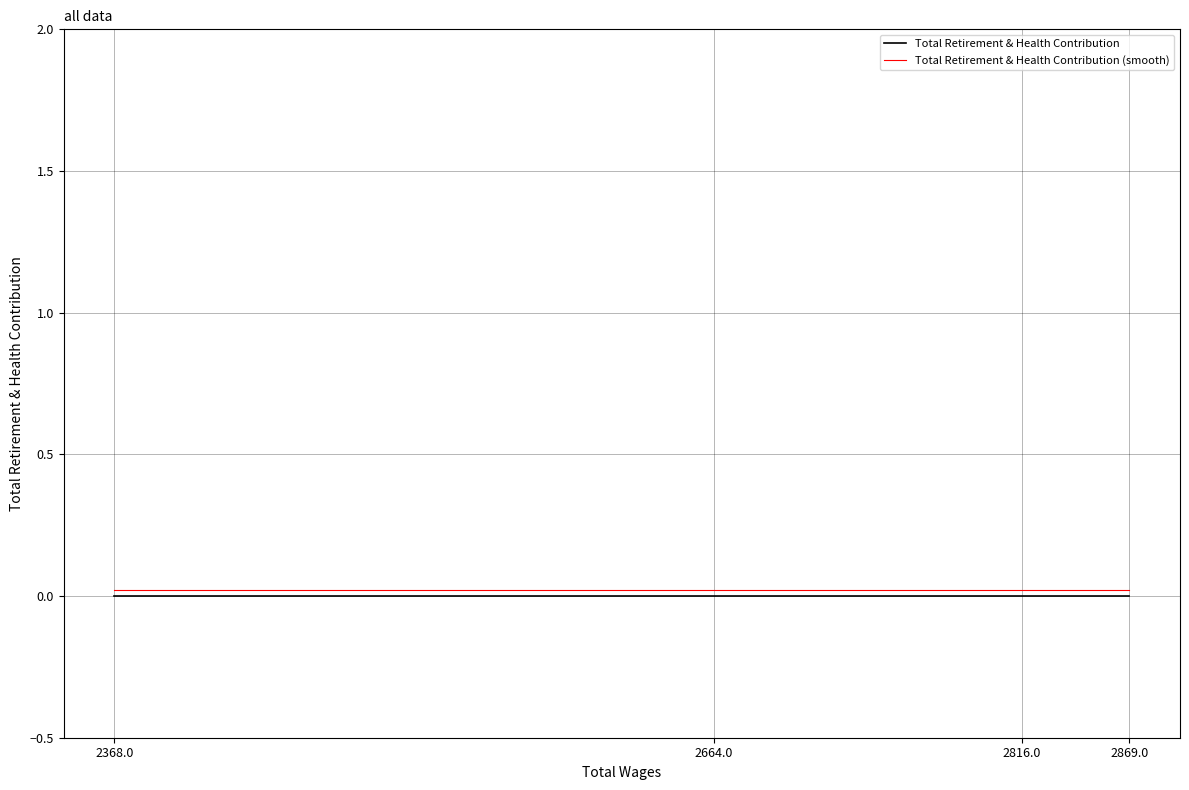

Rank the series at 2869.0 from lowest to highest value.

Total Retirement & Health Contribution, Total Retirement & Health Contribution (smooth)